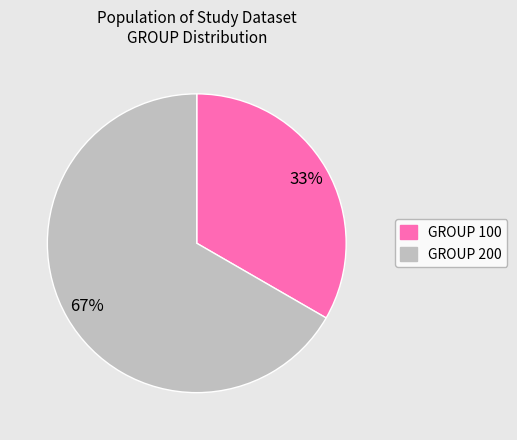

How many segments does this pie chart have?

2